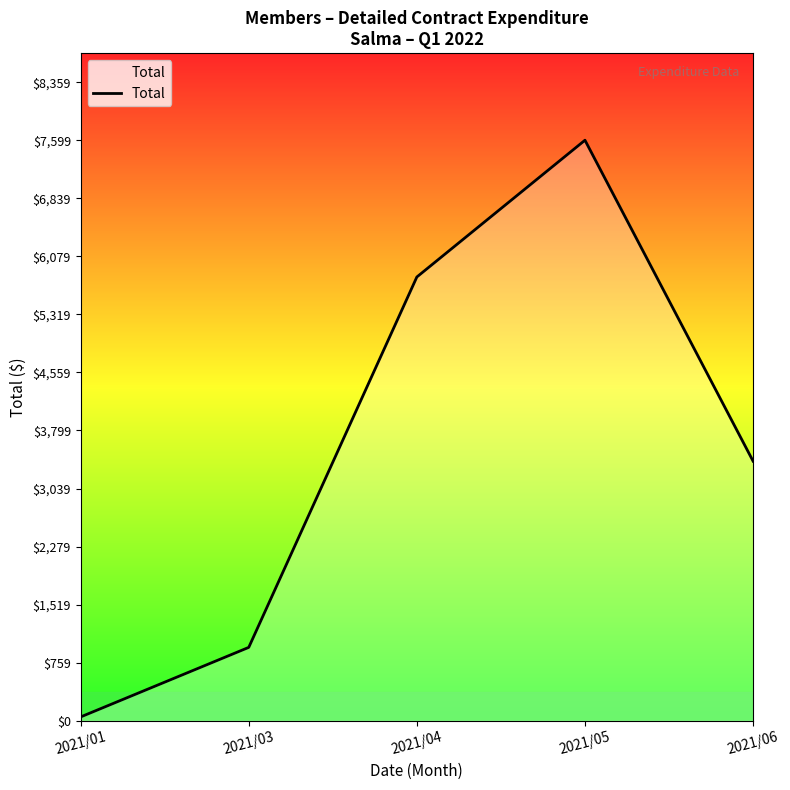

How many lines are shown in the chart?

1